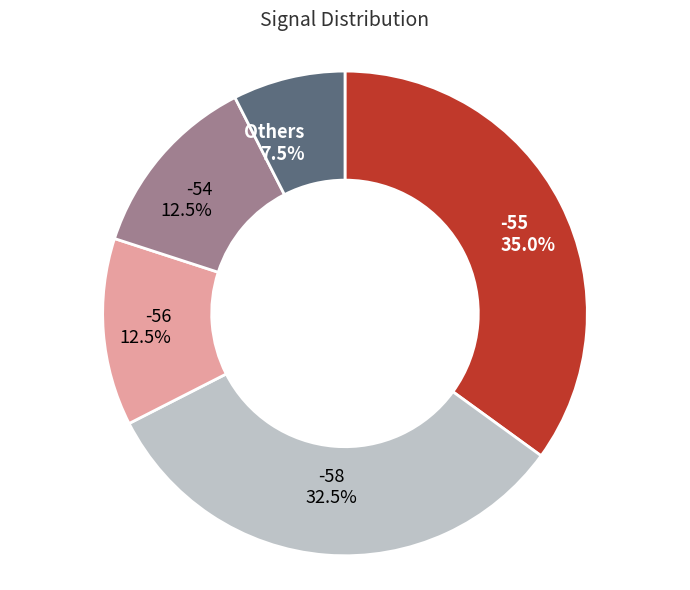

Is there a majority slice in this chart?

No